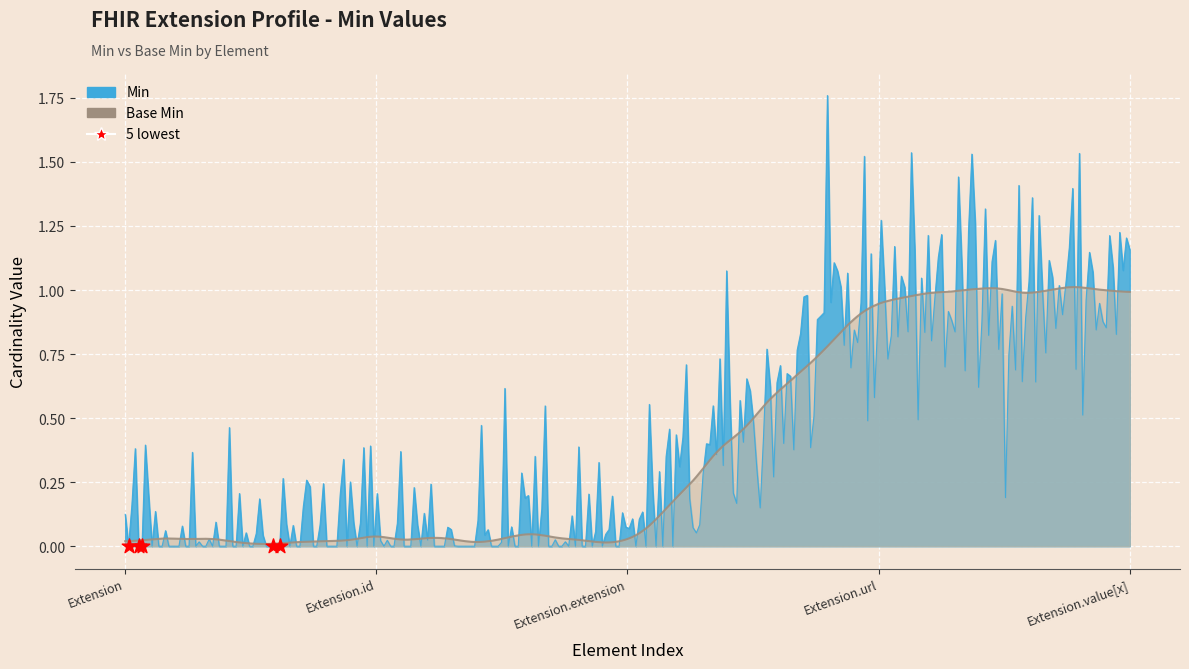

Which series has the widest spread of Y values?

Min